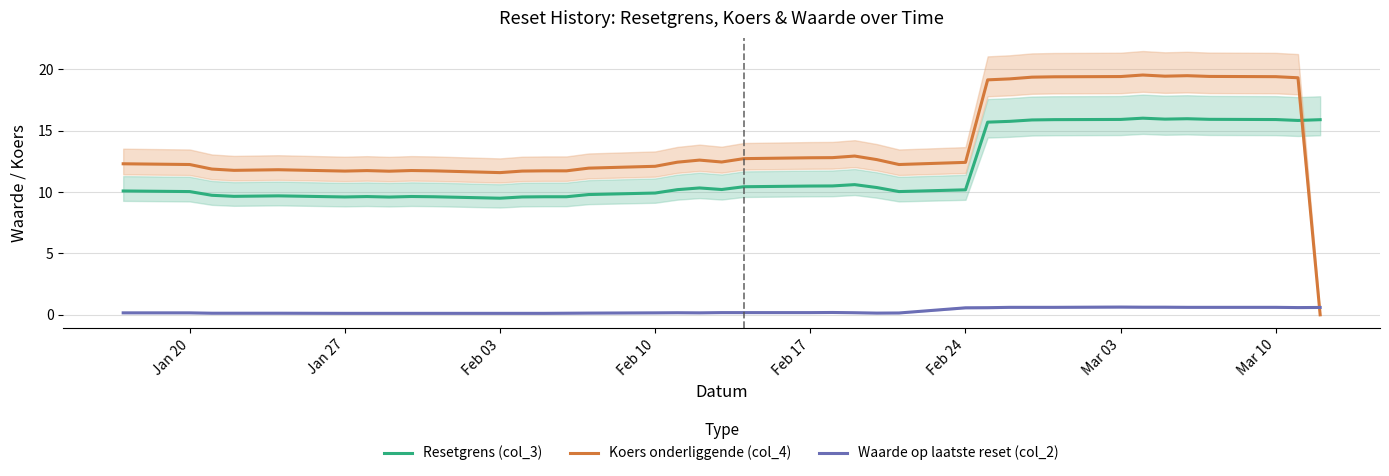

In Waarde op laatste reset (col_2), how many points are higher than both neighbors (excluding endpoints)?

3